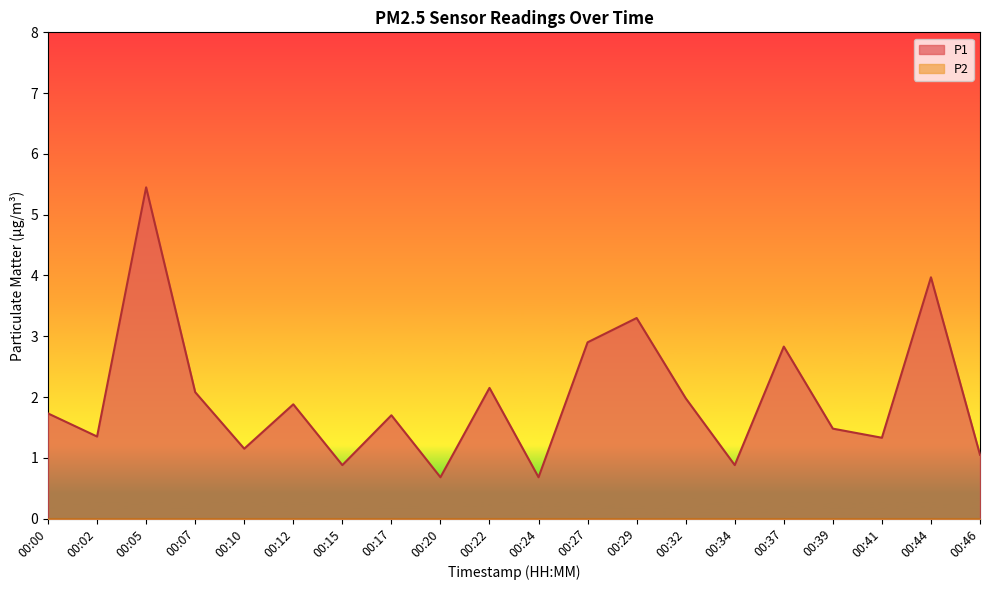

Which label corresponds to the smallest value in the chart?

00:20